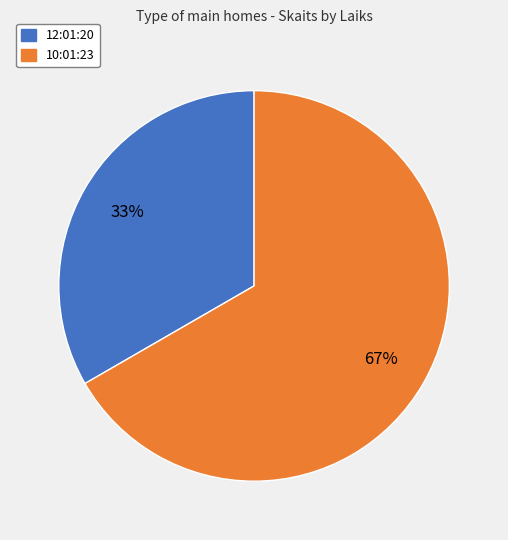

Is there a majority slice in this chart?

Yes